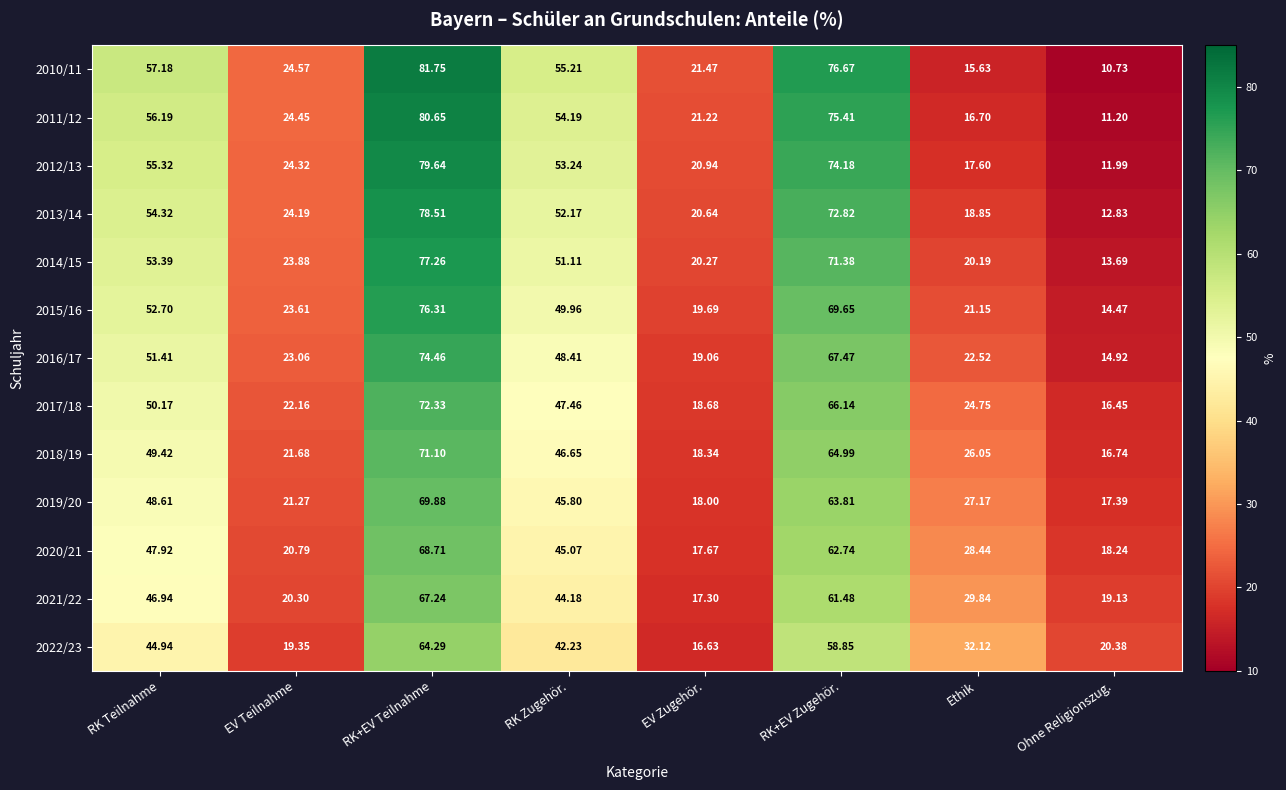

Which label corresponds to the smallest value in the chart?

Ohne Religionszug.